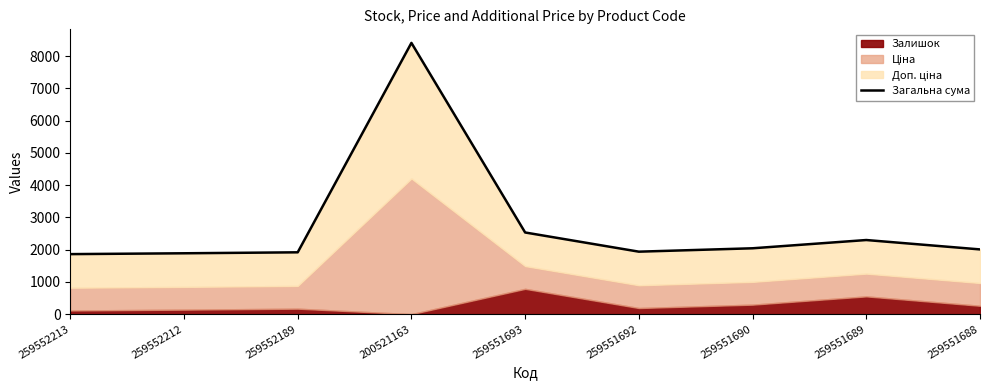

List the labels in order of value, largest first.

200521163, 259551693, 259551689, 259551690, 259551688, 259551692, 259552189, 259552212, 259552213